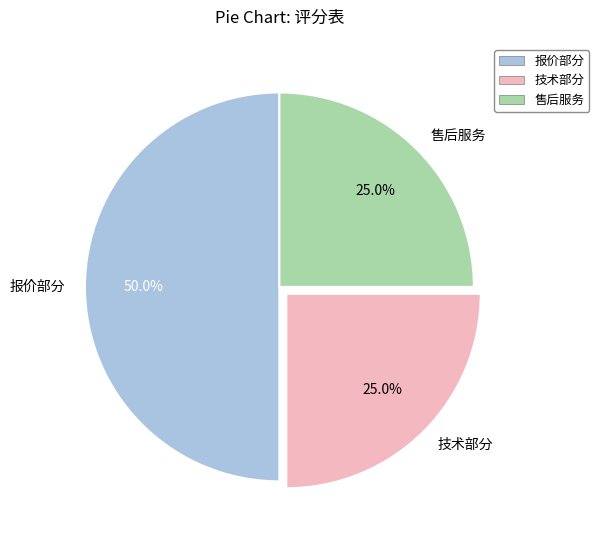

Combined, what portion of the pie is 报价部分 and 技术部分?

75.0%